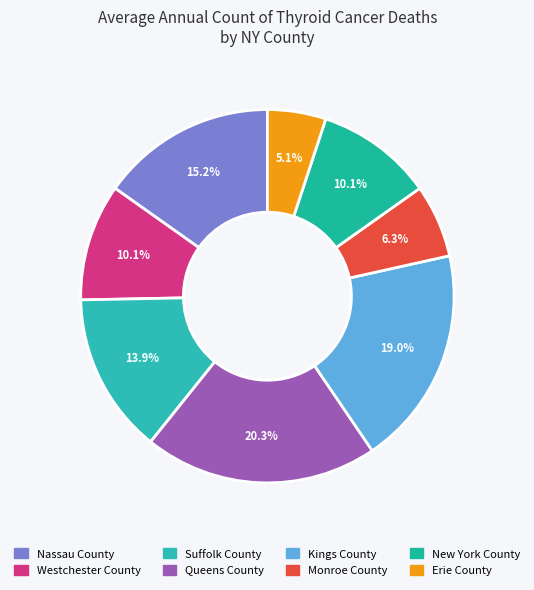

How many slices are in this pie chart?

8